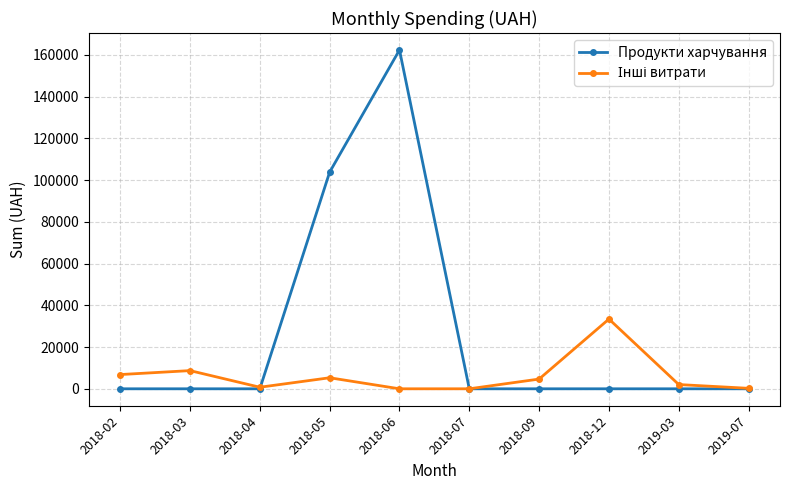

At which category does the chart reach its peak across all series?

2018-06